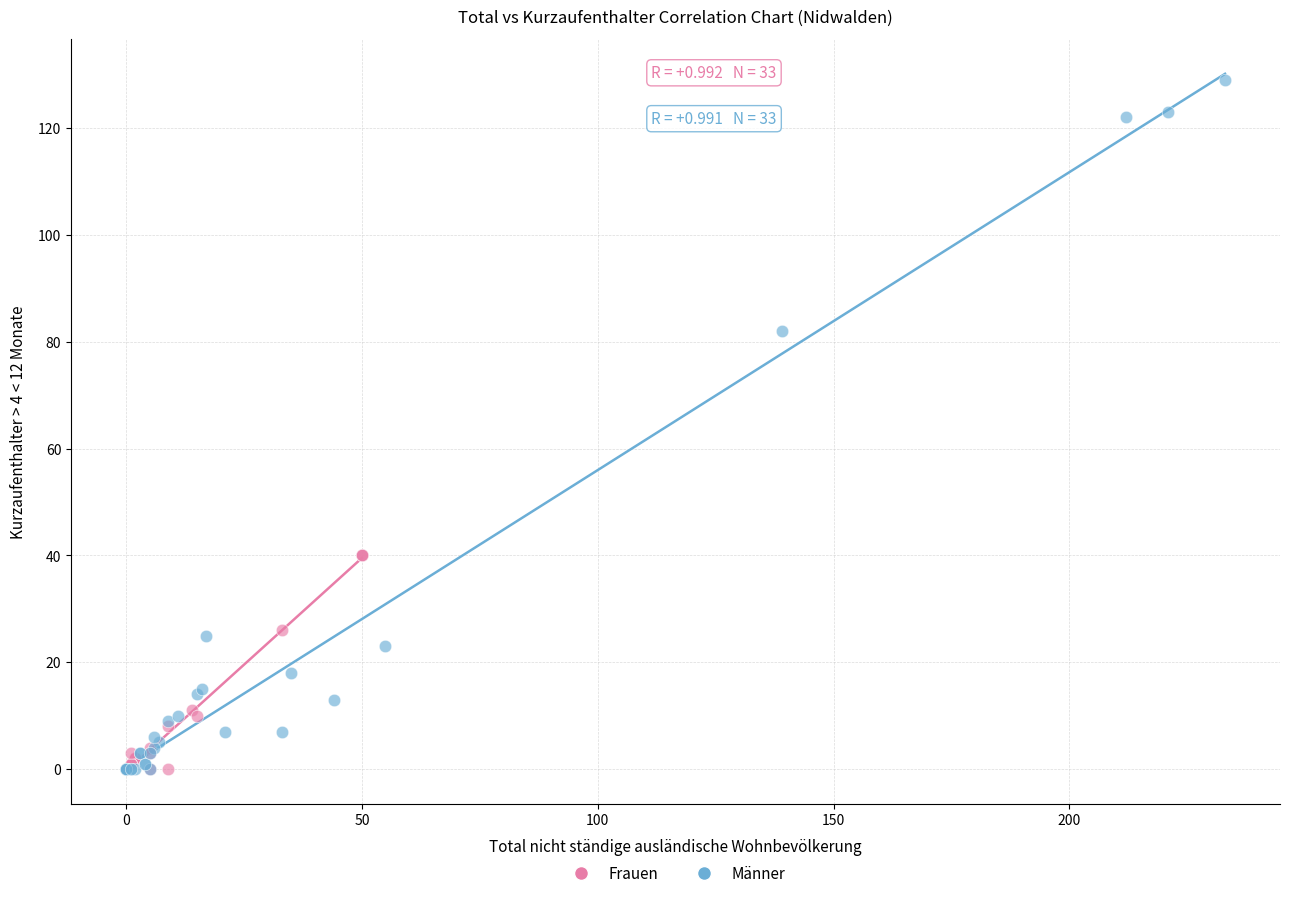

Which series reaches the maximum Y coordinate?

Männer